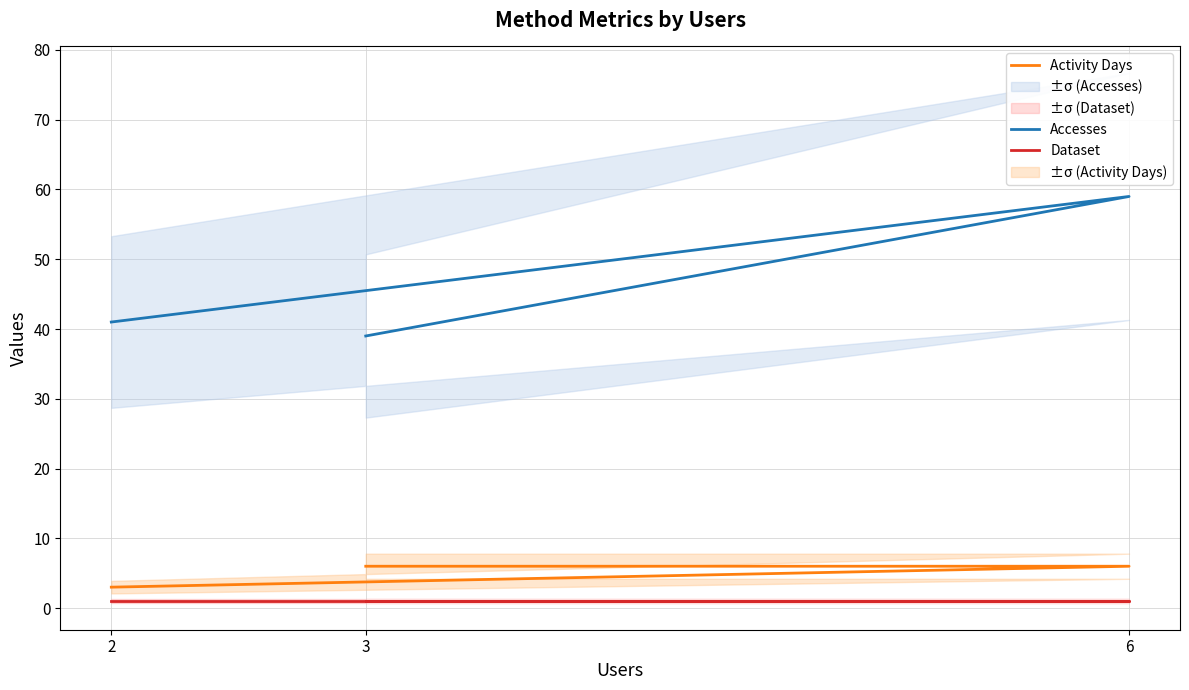

How many lines are shown in the chart?

3